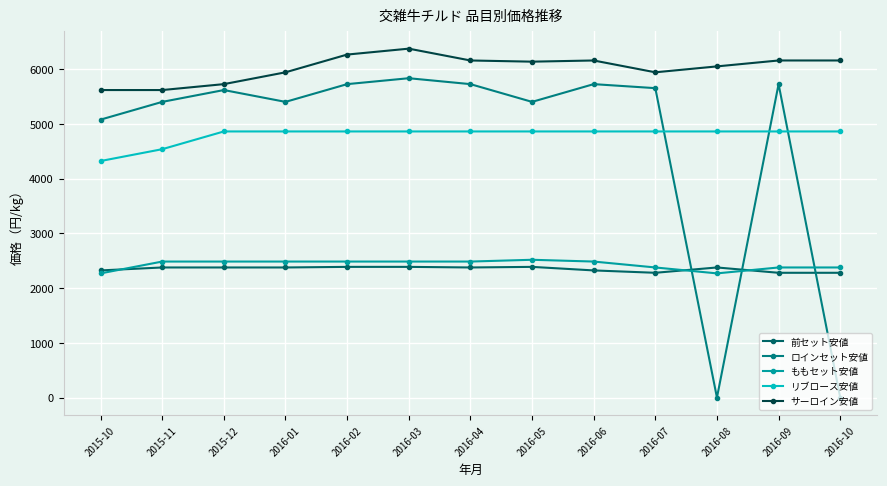

What are all the series names shown in the legend?

前セット安値, ロインセット安値, ももセット安値, リブロース安値, サーロイン安値